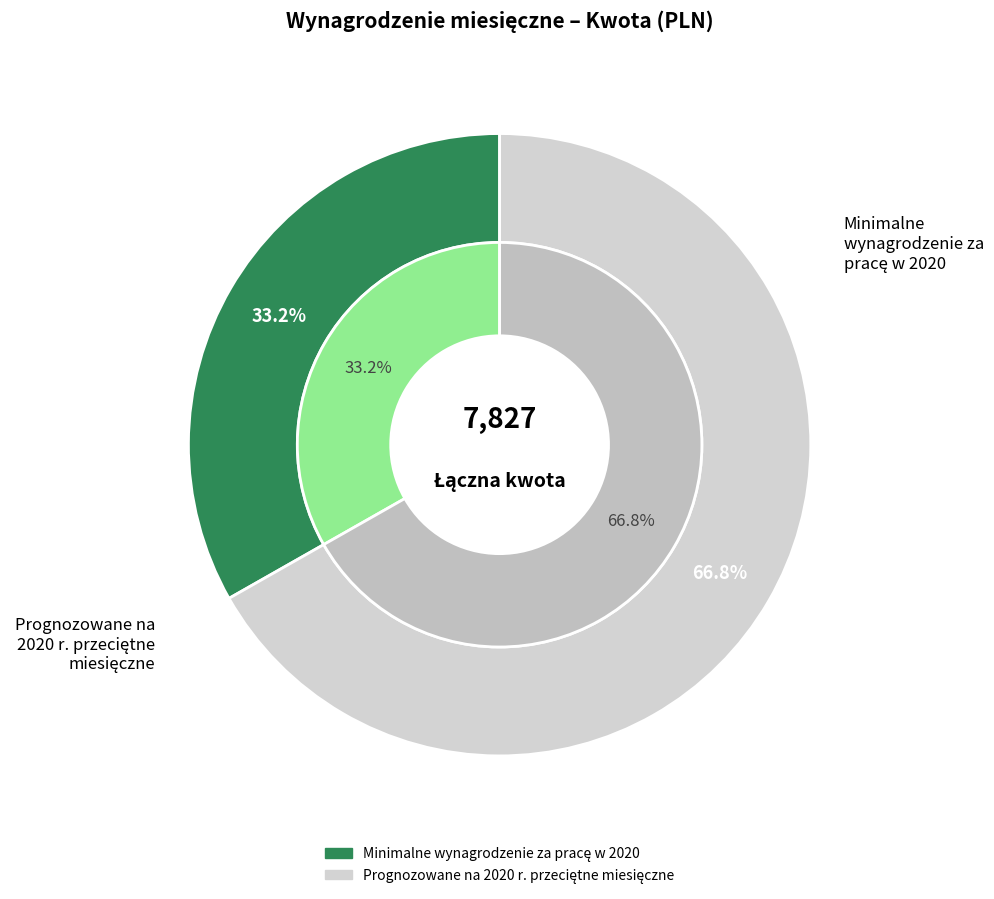

Count the number of slices in the pie.

2